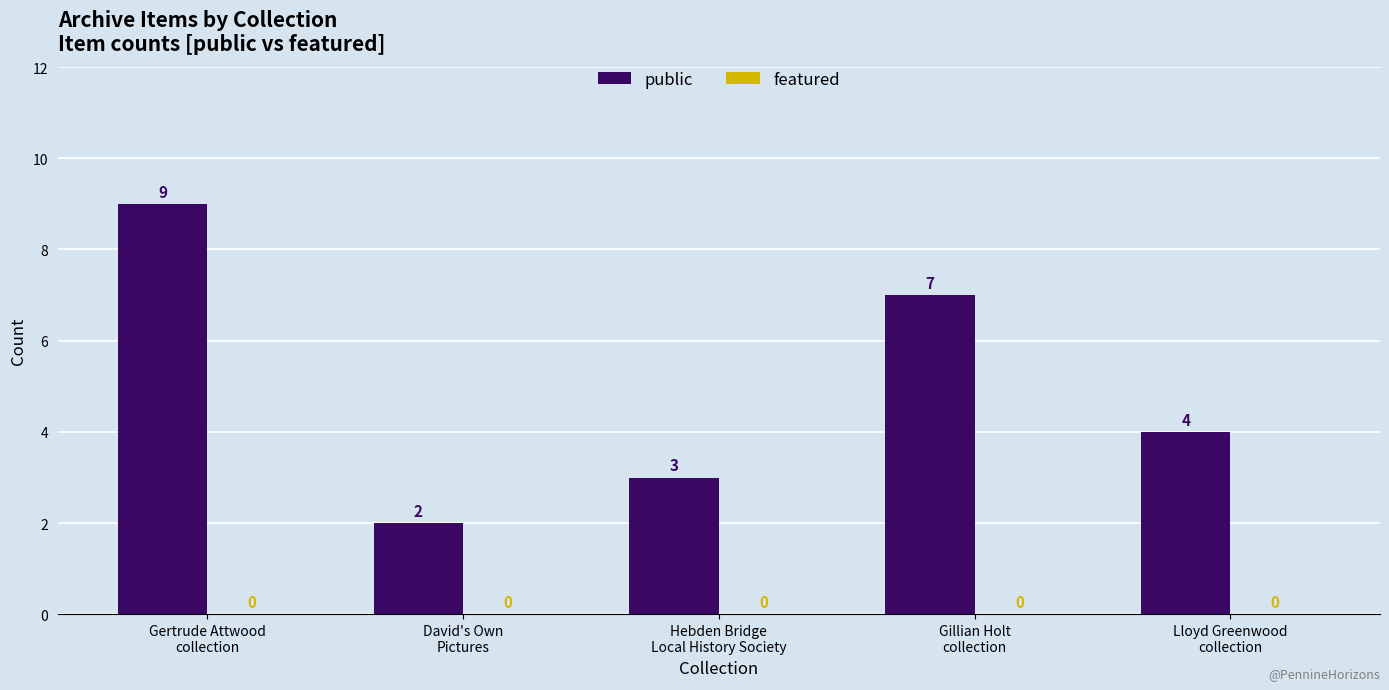

What is the value of the 1st bar from the left?

9